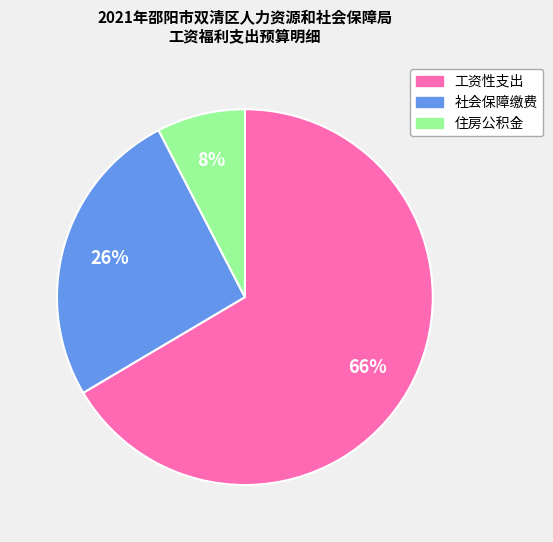

What is the largest slice in the pie chart?

工资性支出